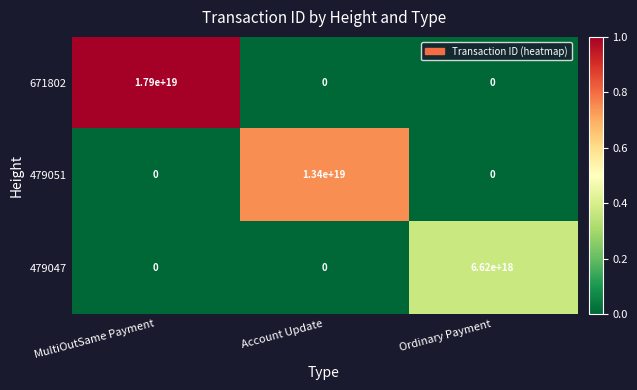

Which series has the largest range (max minus min)?

671802